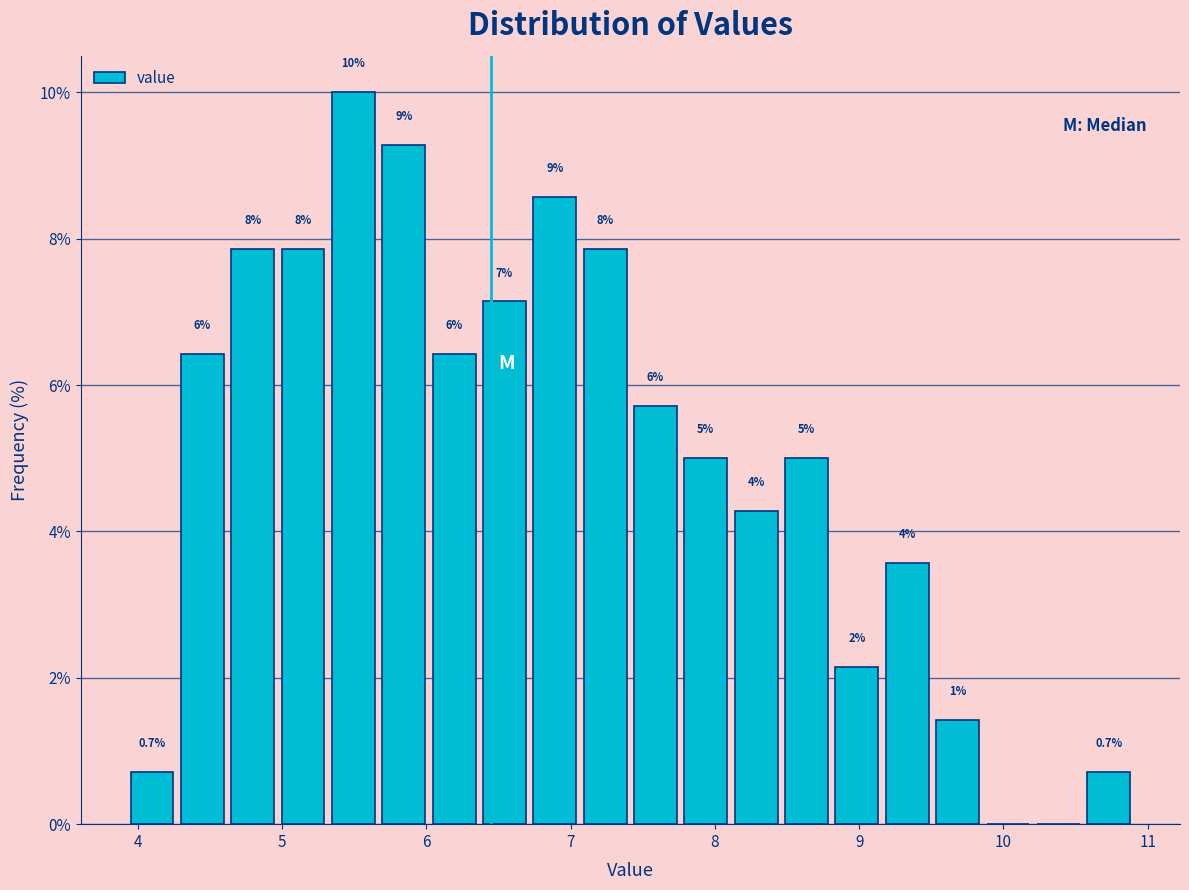

Around what value on the x-axis is the tallest bar? Give the approximate position of its centre, as read against the axis.

5.5